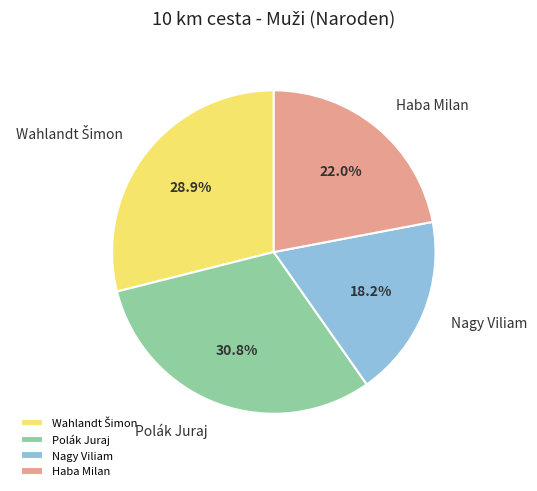

To the nearest percent, what is the average slice percentage?

25%